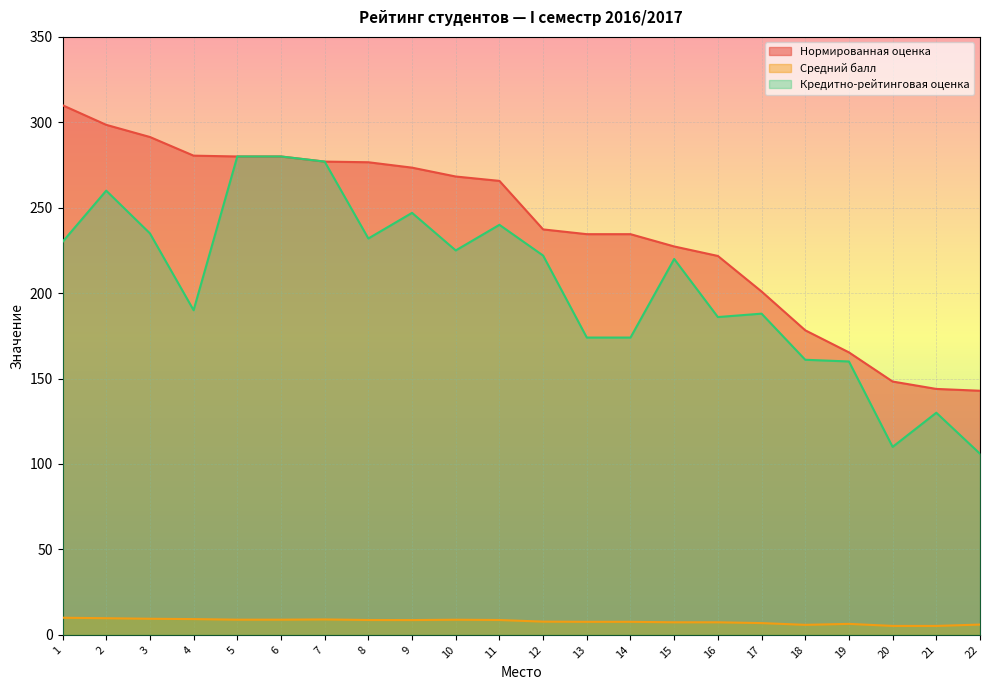

How many values in the Средний балл series are below 8?

11